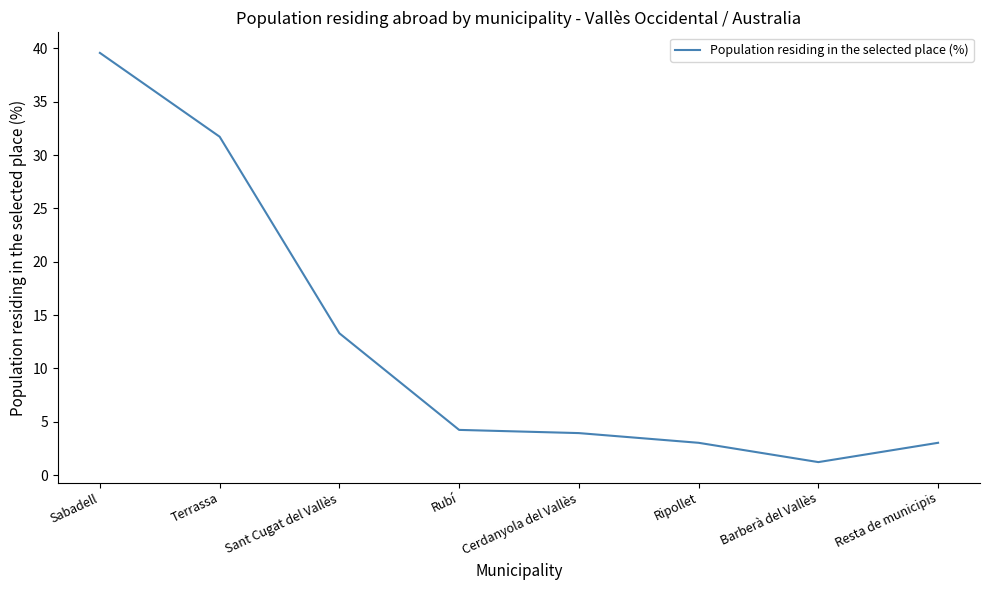

Is it true that the value at Resta de municipis is 1.6?

False